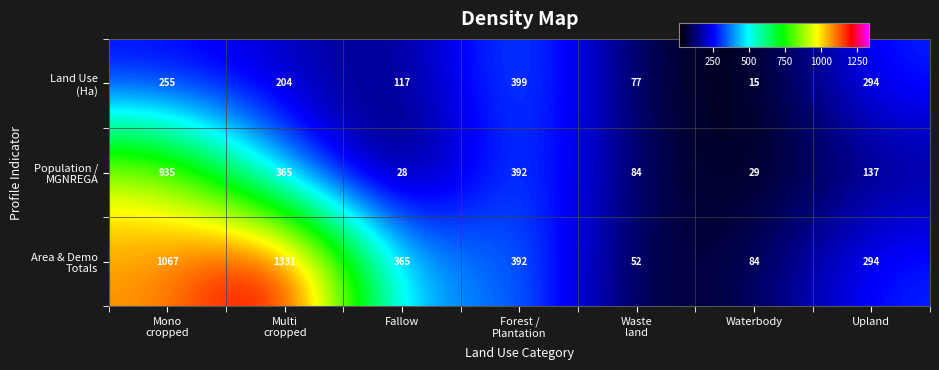

What is the minimum value shown in the chart?

15